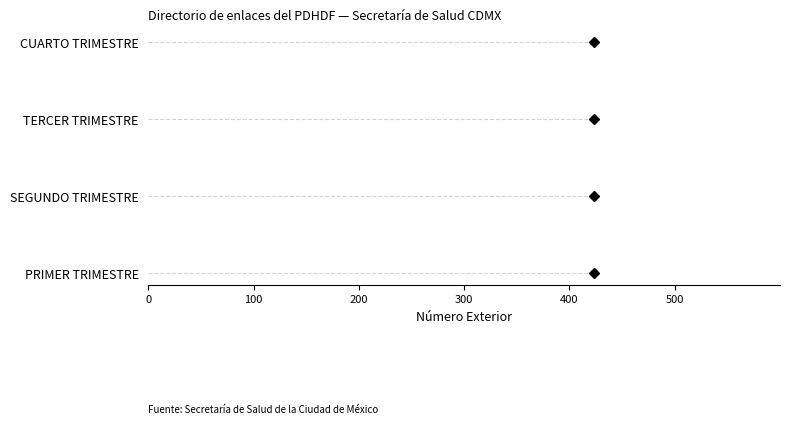

Does the chart display data point markers on the line(s)?

Yes